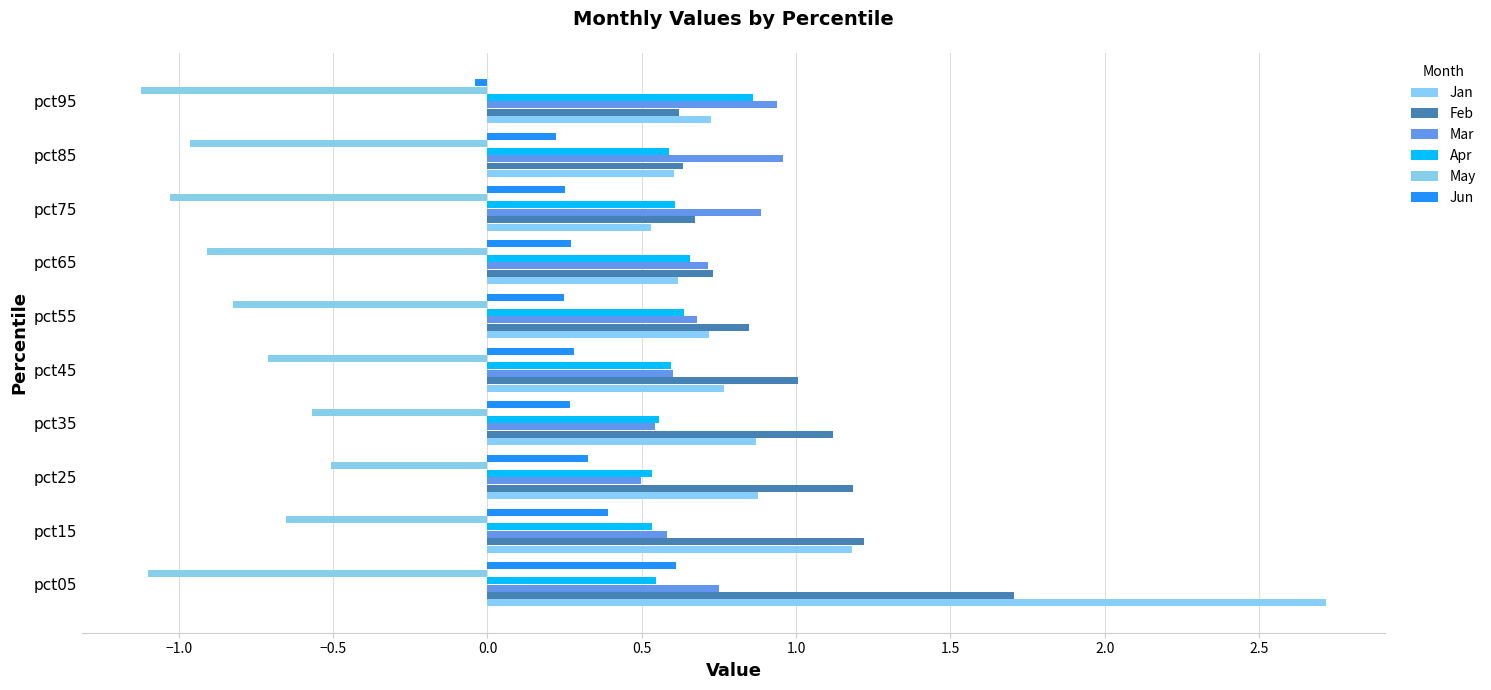

Which series has the largest total across all categories?

Feb